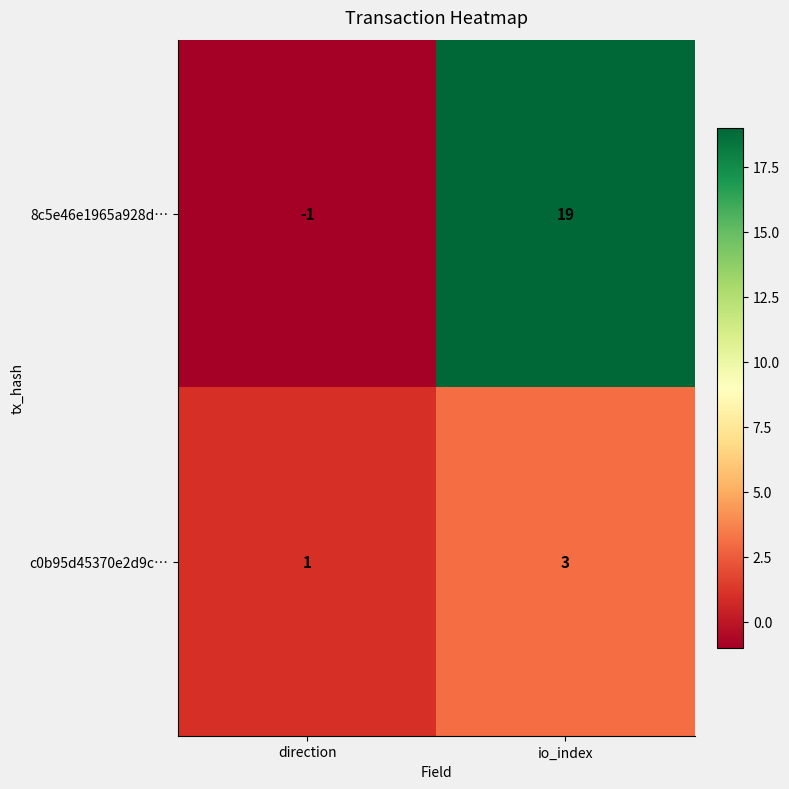

Read the 8c5e46e1965a928d… value at io_index, to the nearest 10.

20